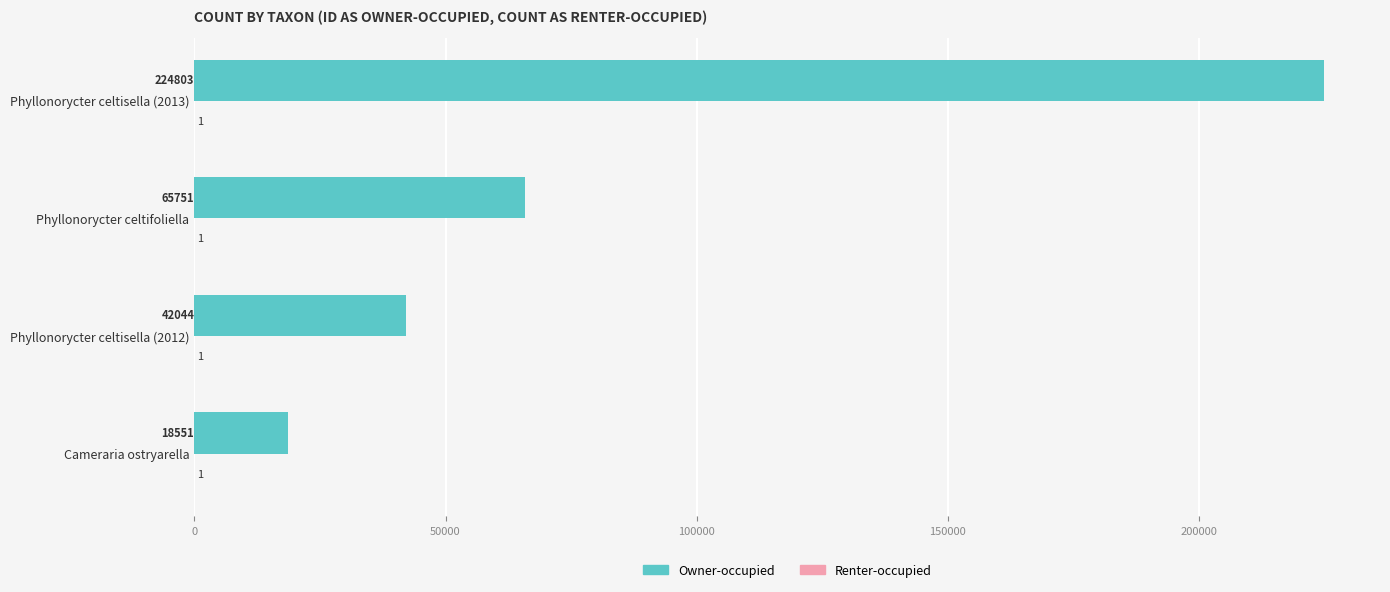

Count the number of categories in the chart.

4